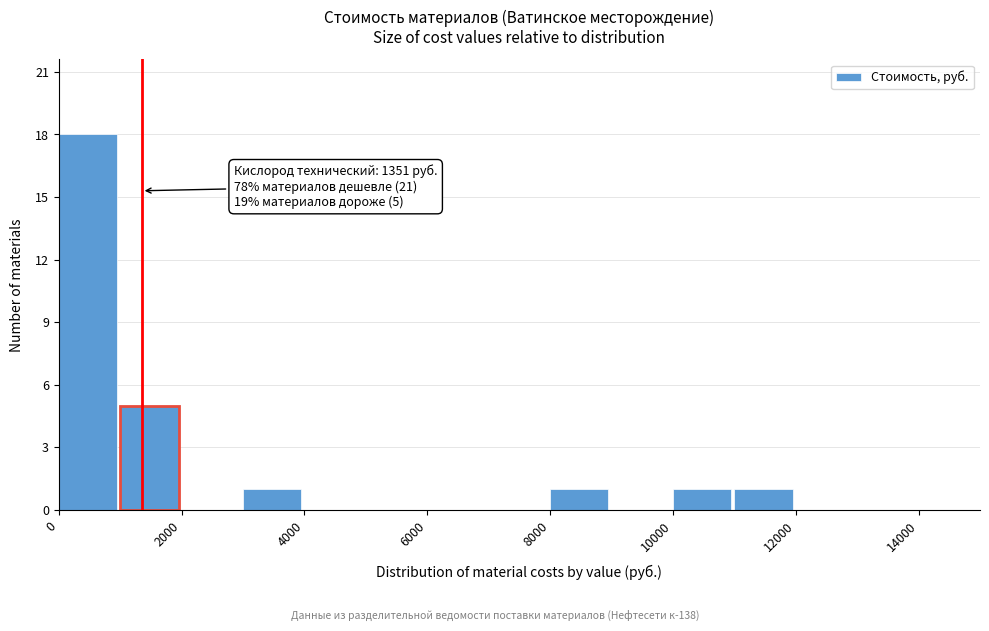

Over which range of the x-axis is the bar tallest?

0 to 1000